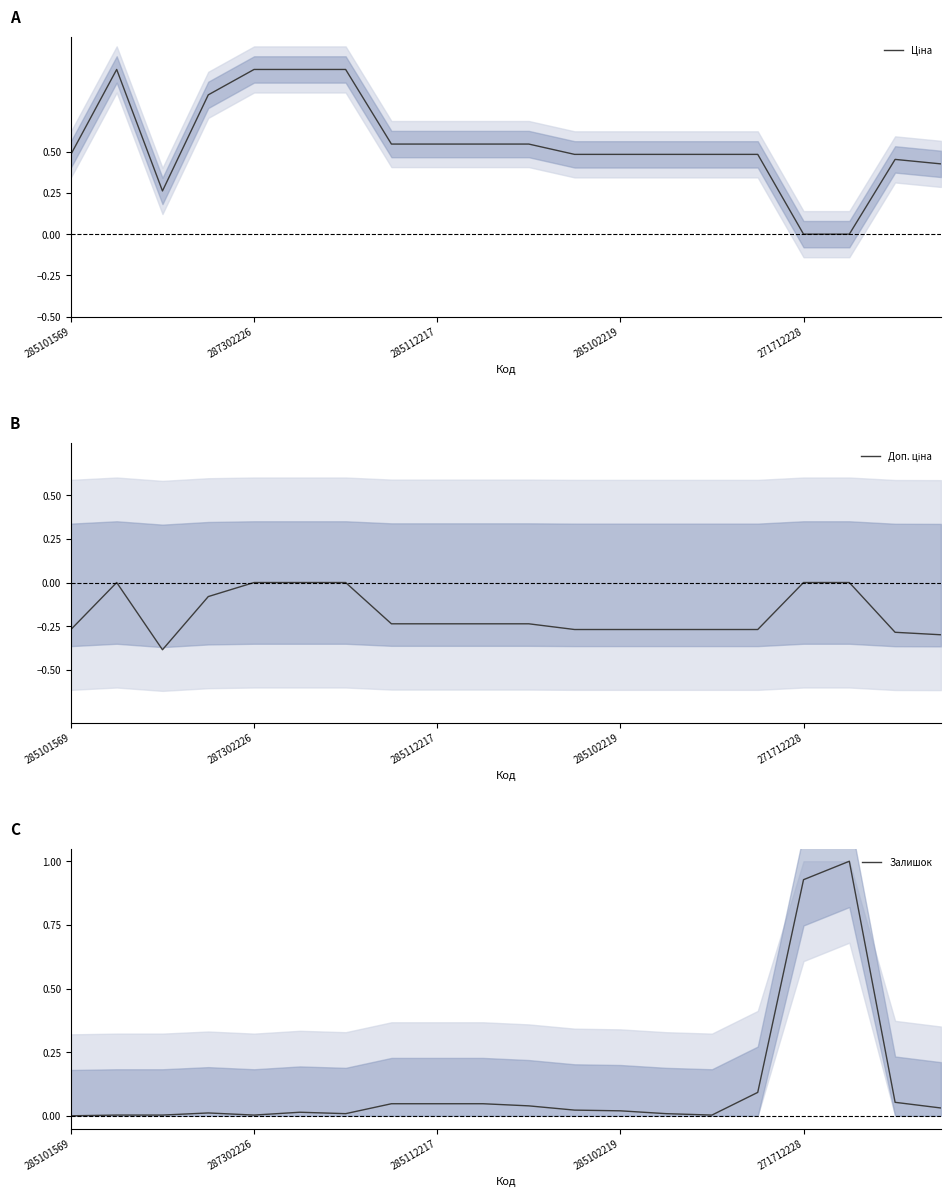

True or false: Залишок has a value of 0.0 at 287302226.

True